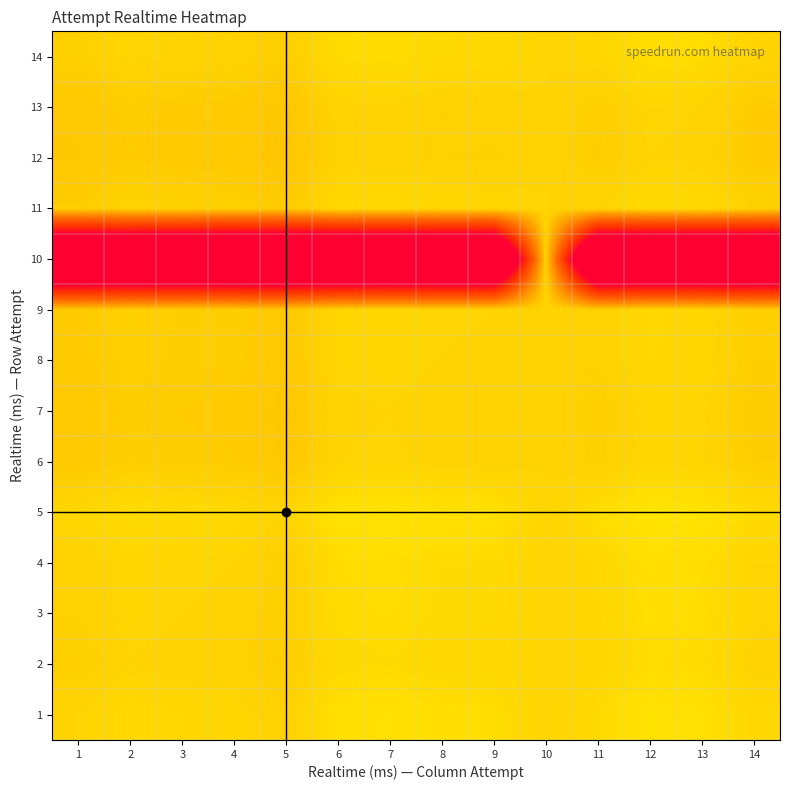

List the series in order of their peak value, lowest first.

10, 12, 13, 7, 6, 8, 9, 11, 2, 14, 3, 4, 1, 5